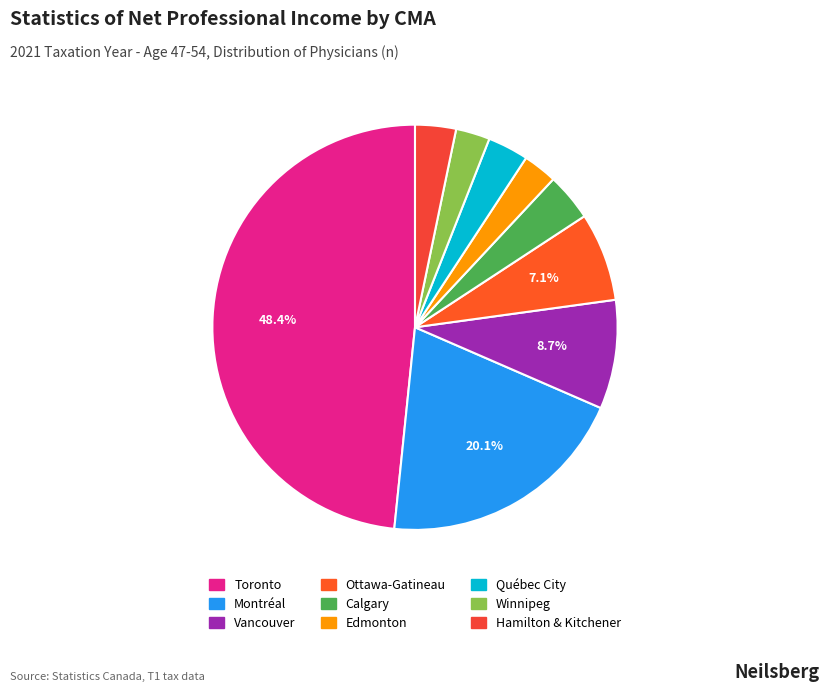

Which slice is the largest?

Toronto